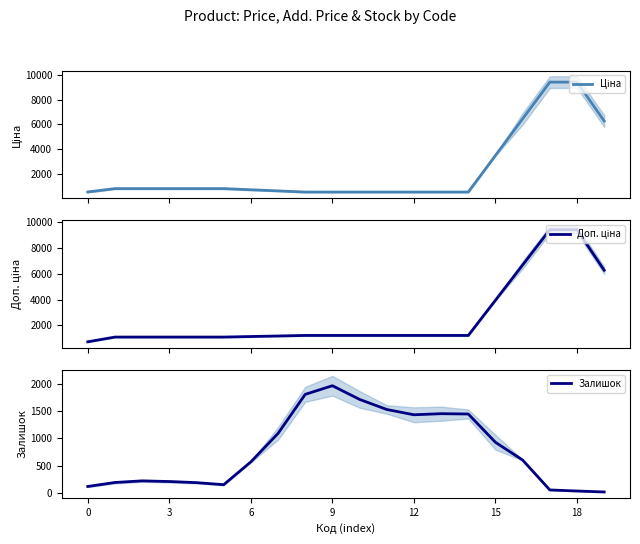

True or false: Залишок has more than 0 interior local peaks.

True